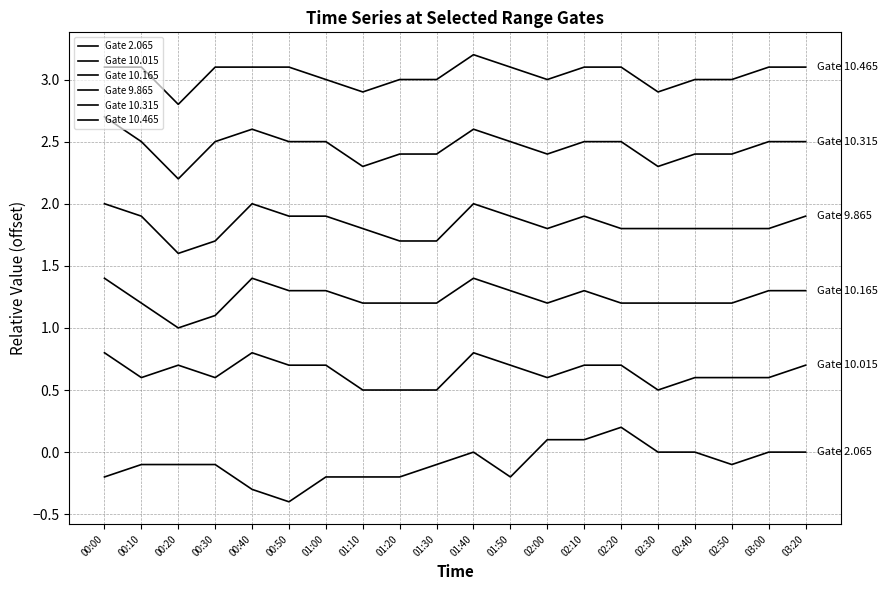

What is the label of the 6th point from the left?

00:50